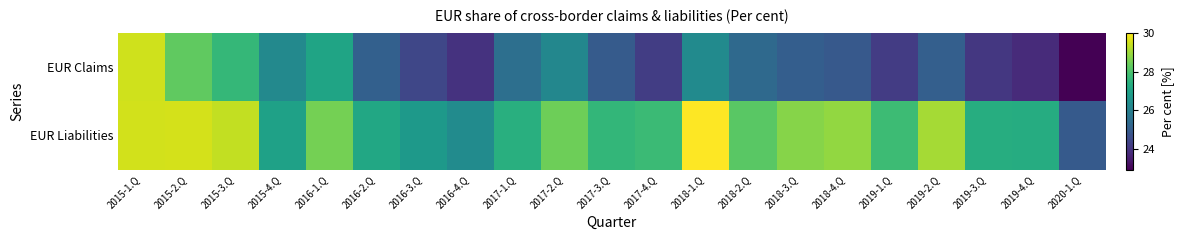

At which category is the sum across all series the highest?

2015-1.Q